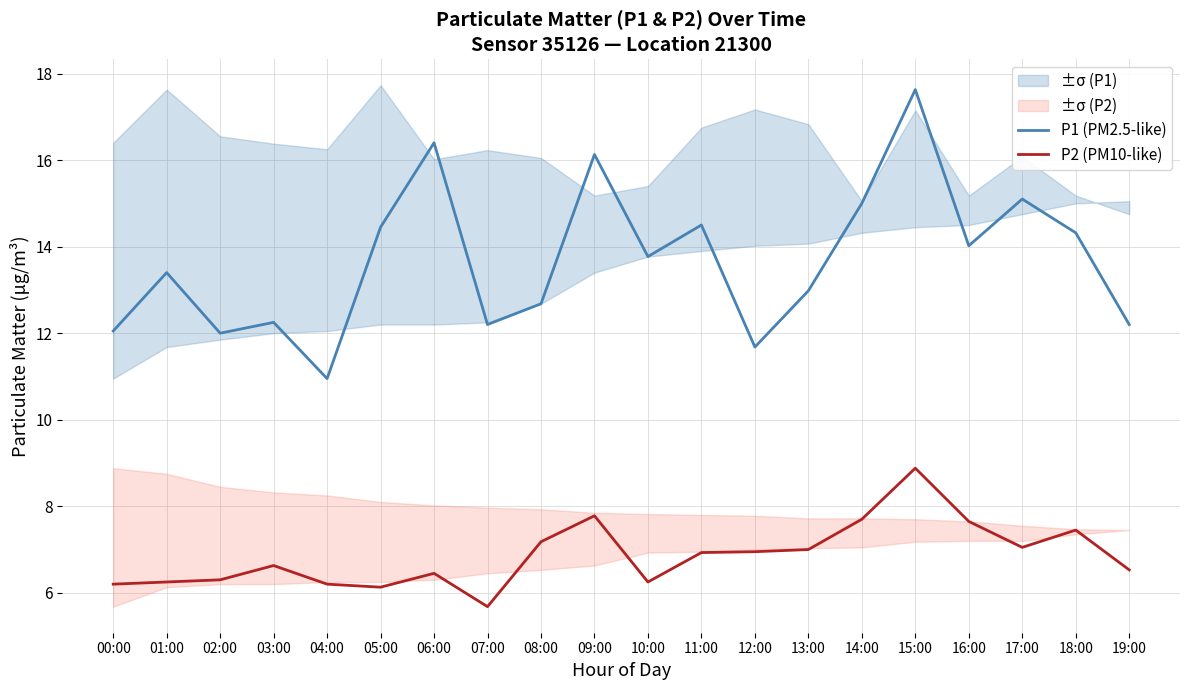

What is the total value across all series at 10:00?

20.0